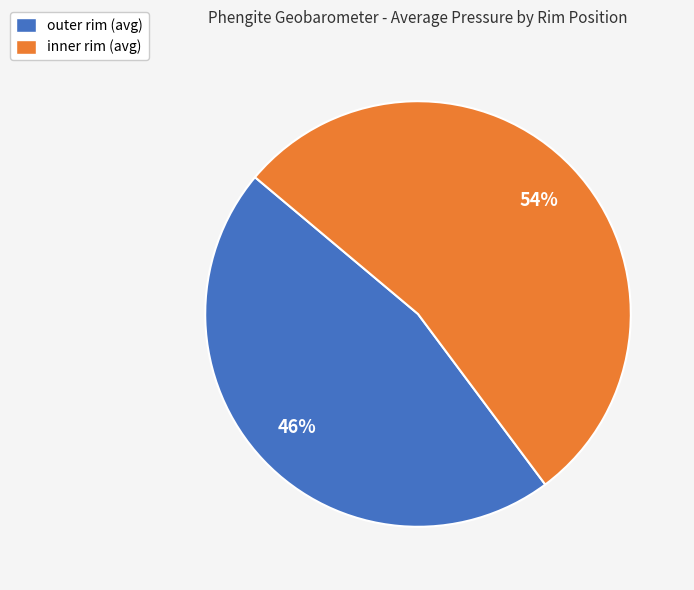

Does any single category account for the majority?

Yes